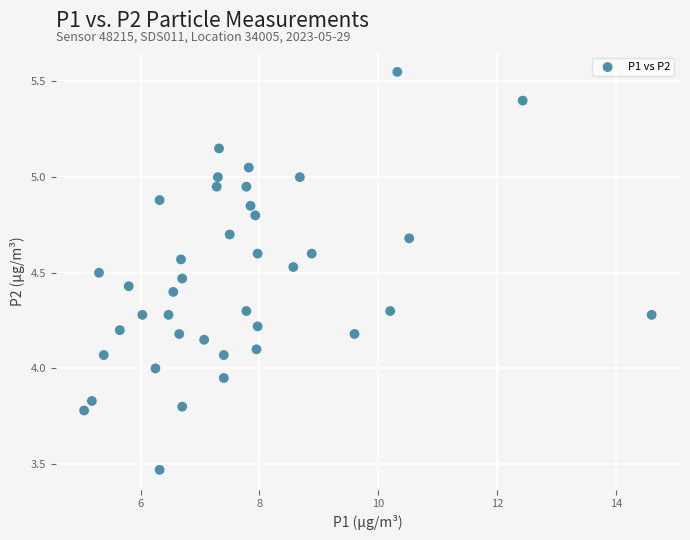

What is the range of X values (max minus min)?

9.6